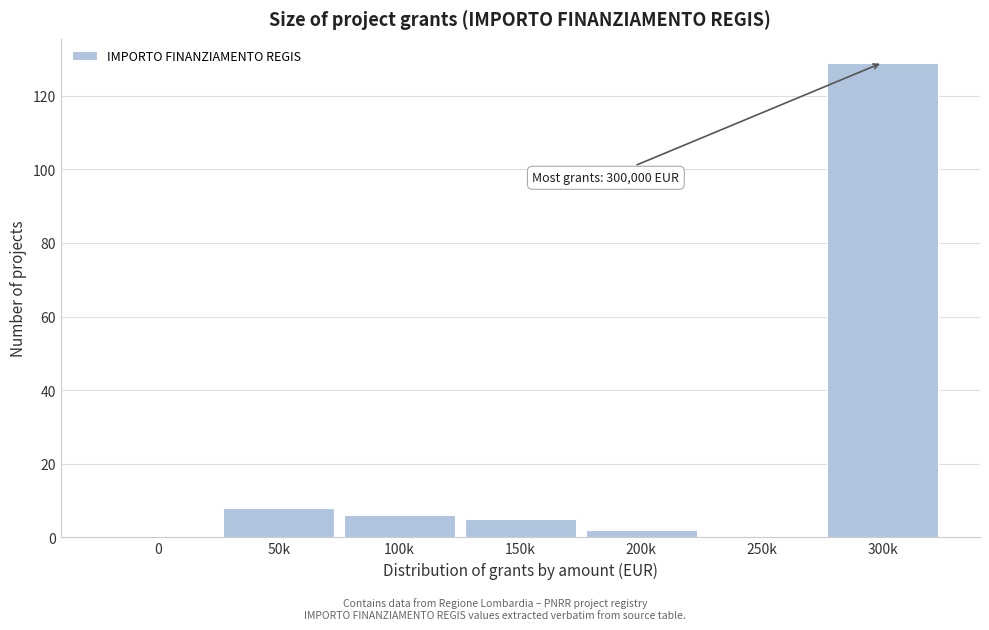

Reading left to right, what are all the values shown in this chart?

0=0	50k=8	100k=6	150k=5	200k=2	250k=0	300k=129